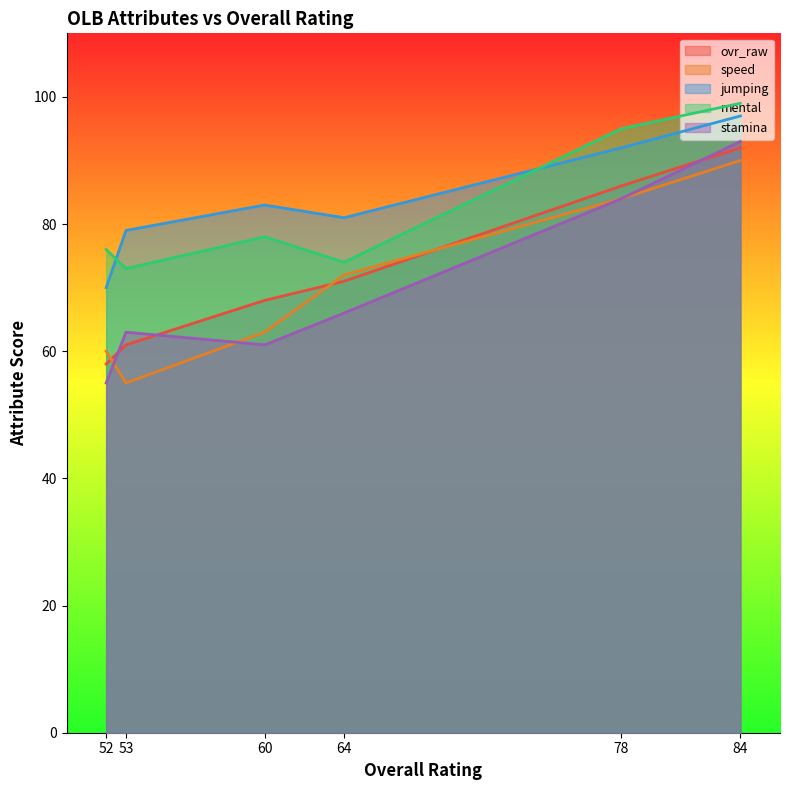

Reading left to right, extract all data points from this chart.

ovr_raw: 84=92	78=86	64=71	60=68	53=61	52=58
speed: 84=90	78=84	64=72	60=63	53=55	52=60
jumping: 84=97	78=92	64=81	60=83	53=79	52=70
mental: 84=99	78=95	64=74	60=78	53=73	52=76
stamina: 84=93	78=84	64=66	60=61	53=63	52=55